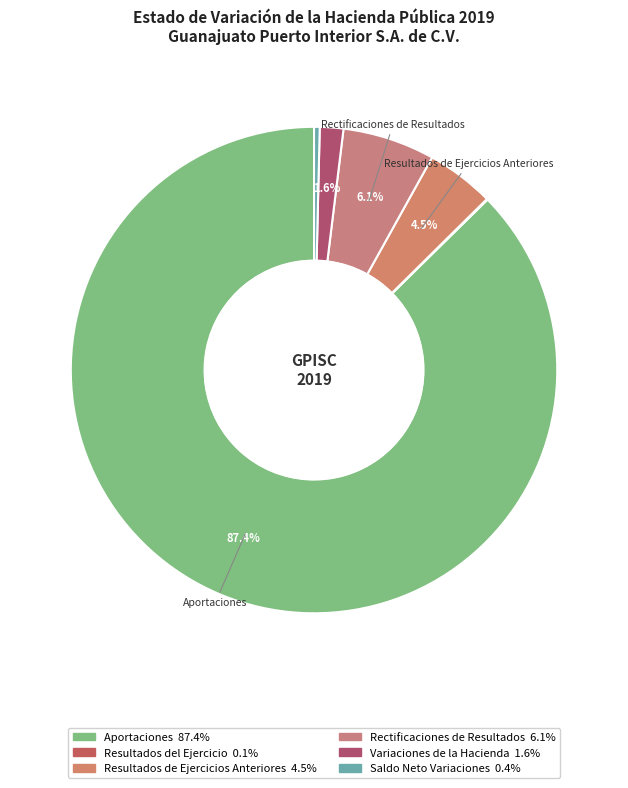

Does Aportaciones represent more than half of the total?

Yes